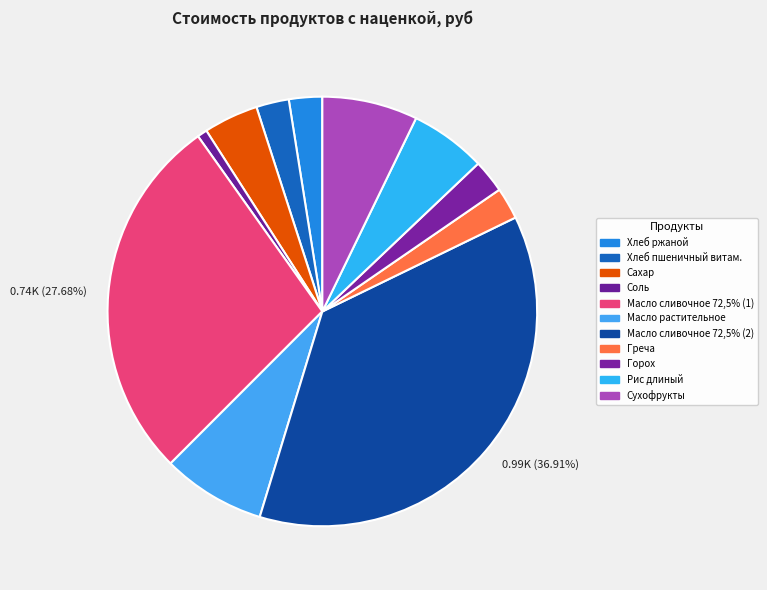

What is the change in value from Горох to Рис длиный?

+86.7